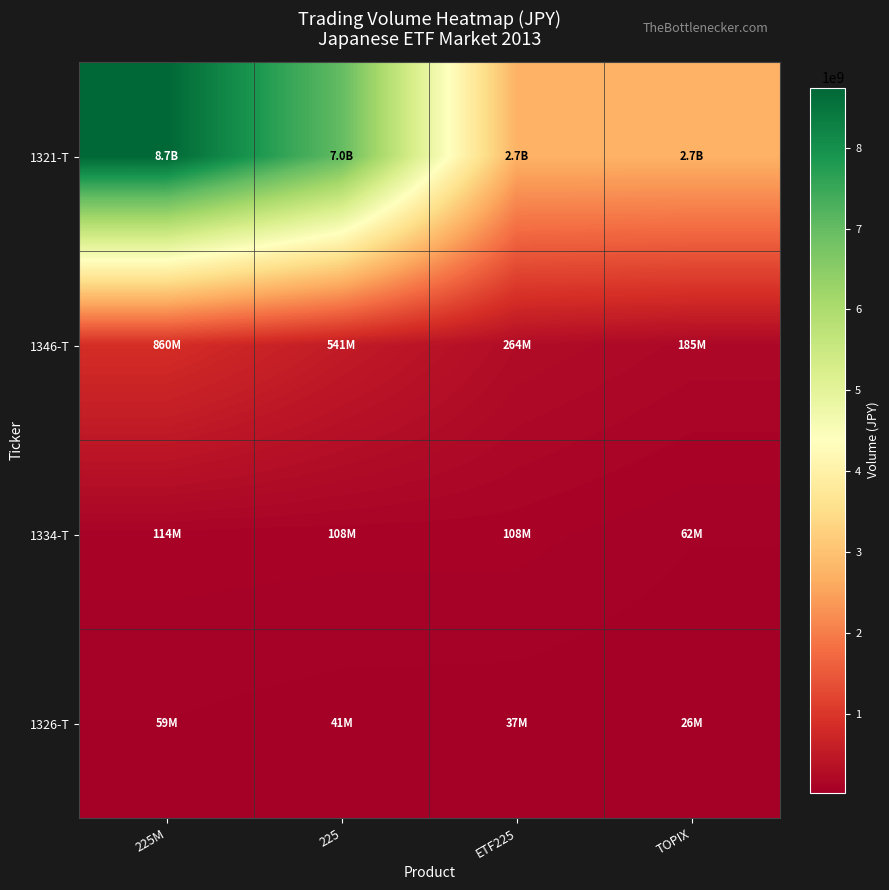

Which series has the largest total across all categories?

1321-T